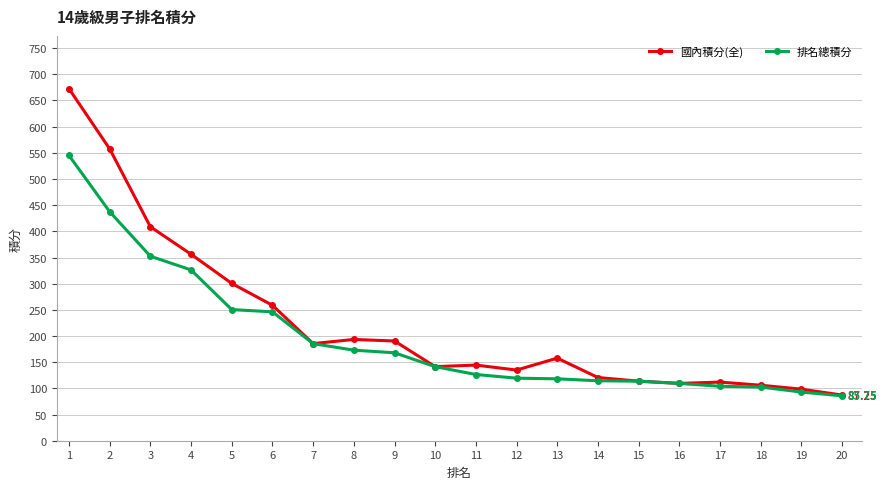

The value of 國內積分(全) at 15 is 113.8. True or false?

True